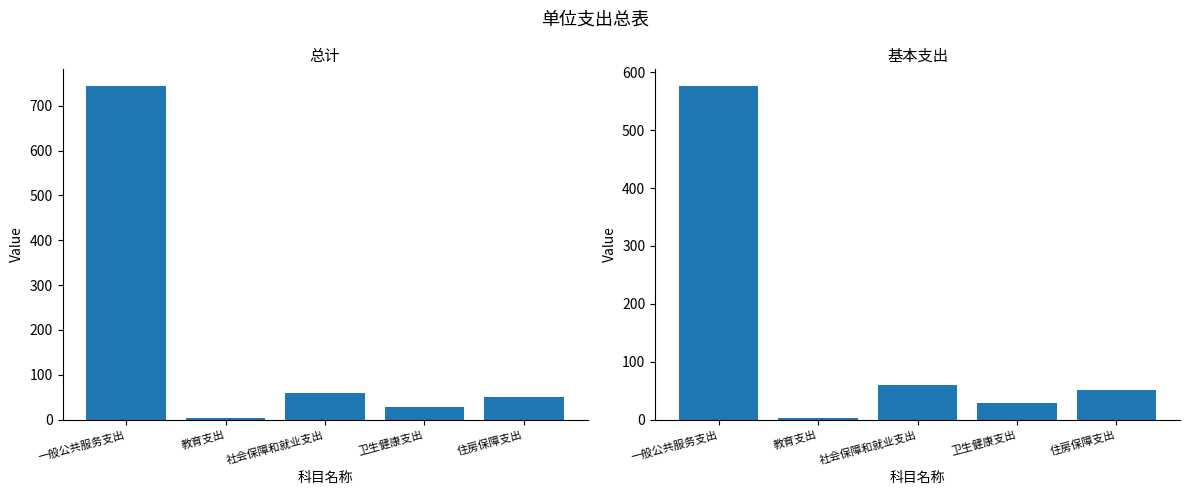

The value of 基本支出 at 一般公共服务支出 is 576.3. True or false?

True